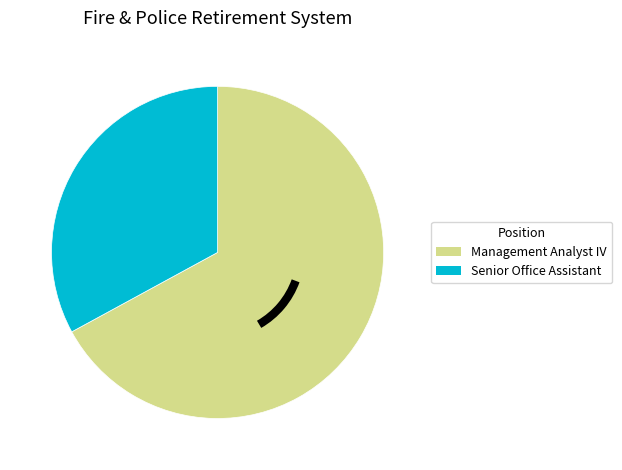

True or false: Management Analyst IV accounts for 61% of the total.

False